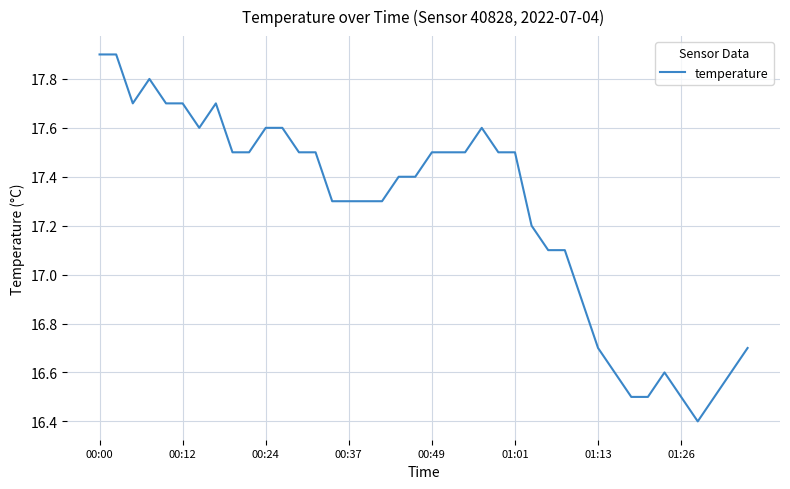

What is the minimum value shown in the chart?

16.4